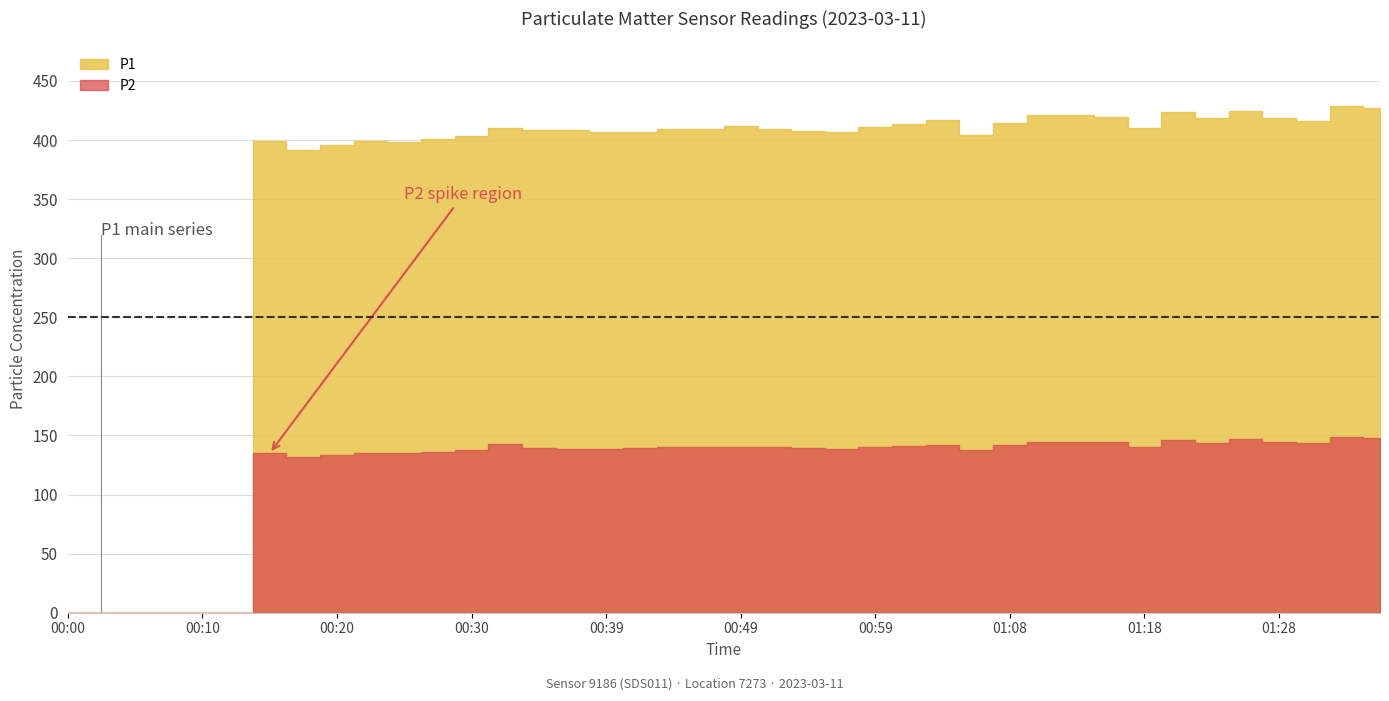

What position from the left is 01:18?

33